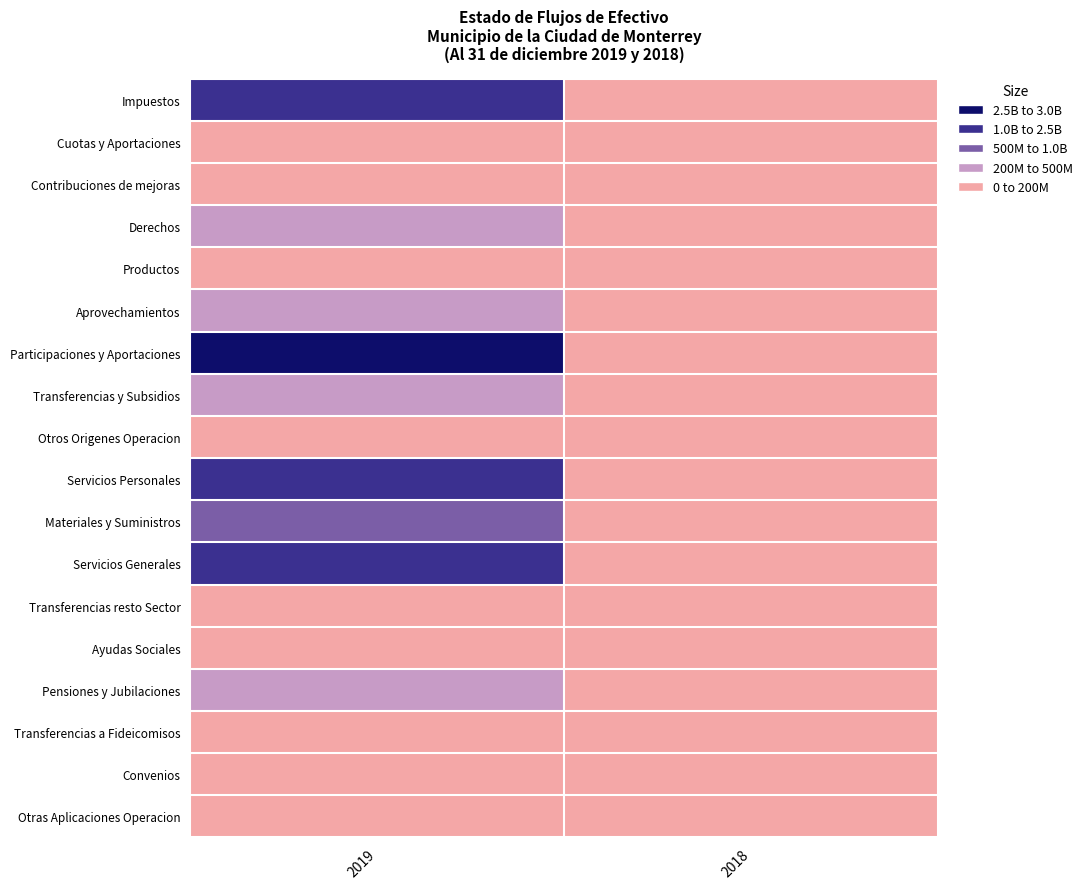

Reading right to left, what are all the values shown in this chart?

Impuestos: 2018=0.0	2019=1881114634.0
Cuotas y Aportaciones: 2018=0.0	2019=0.0
Contribuciones de mejoras: 2018=0.0	2019=0.0
Derechos: 2018=0.0	2019=282896195.2
Productos: 2018=0.0	2019=164130786.3
Aprovechamientos: 2018=0.0	2019=320863201.0
Participaciones y Aportaciones: 2018=0.0	2019=2770993440.1
Transferencias y Subsidios: 2018=0.0	2019=415135675.8
Otros Origenes Operacion: 2018=0.0	2019=60641290.2
Servicios Personales: 2018=0.0	2019=1475407212.4
Materiales y Suministros: 2018=0.0	2019=622063225.5
Servicios Generales: 2018=0.0	2019=1336921618.6
Transferencias resto Sector: 2018=0.0	2019=45019327.8
Ayudas Sociales: 2018=0.0	2019=101656319.0
Pensiones y Jubilaciones: 2018=0.0	2019=396501511.1
Transferencias a Fideicomisos: 2018=0.0	2019=120000000.0
Convenios: 2018=0.0	2019=27501776.2
Otras Aplicaciones Operacion: 2018=0.0	2019=82433306.2